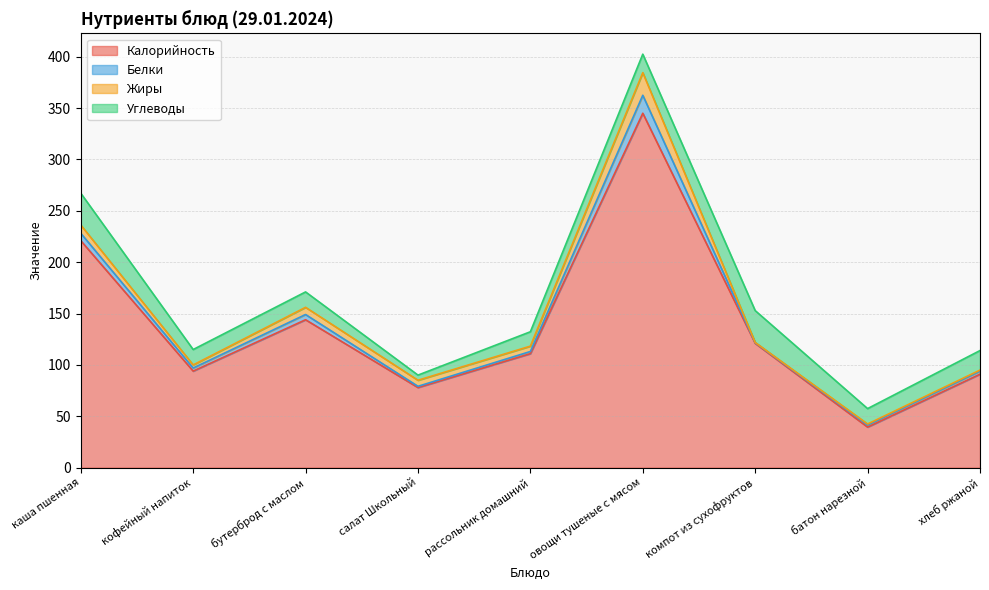

What is the label of the 3rd point from the right?

компот из сухофруктов